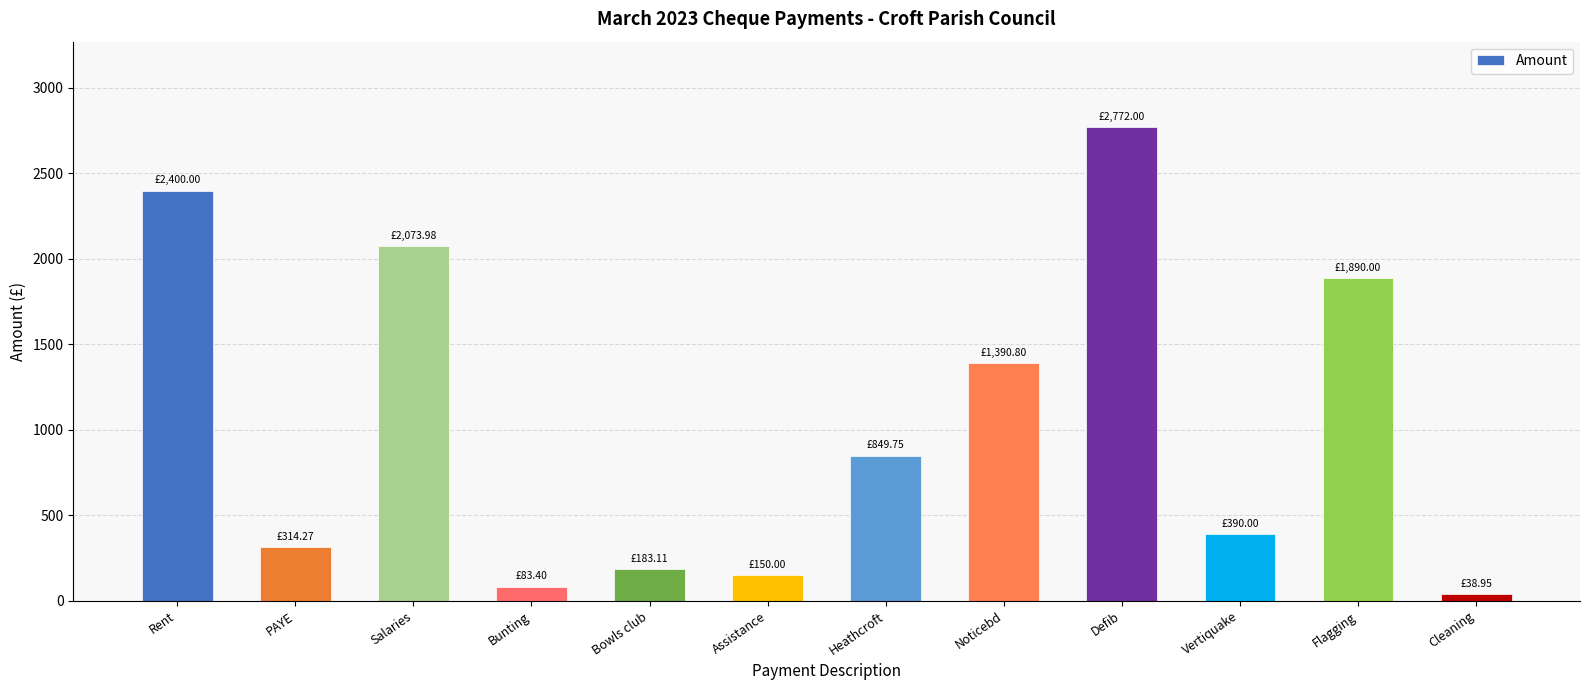

Reading left to right, list all the values displayed in this chart.

Rent=2400.0	PAYE=314.3	Salaries=2074.0	Bunting=83.4	Bowls club=183.1	Assistance=150.0	Heathcroft=849.8	Noticebd=1390.8	Defib=2772.0	Vertiquake=390.0	Flagging=1890.0	Cleaning=39.0